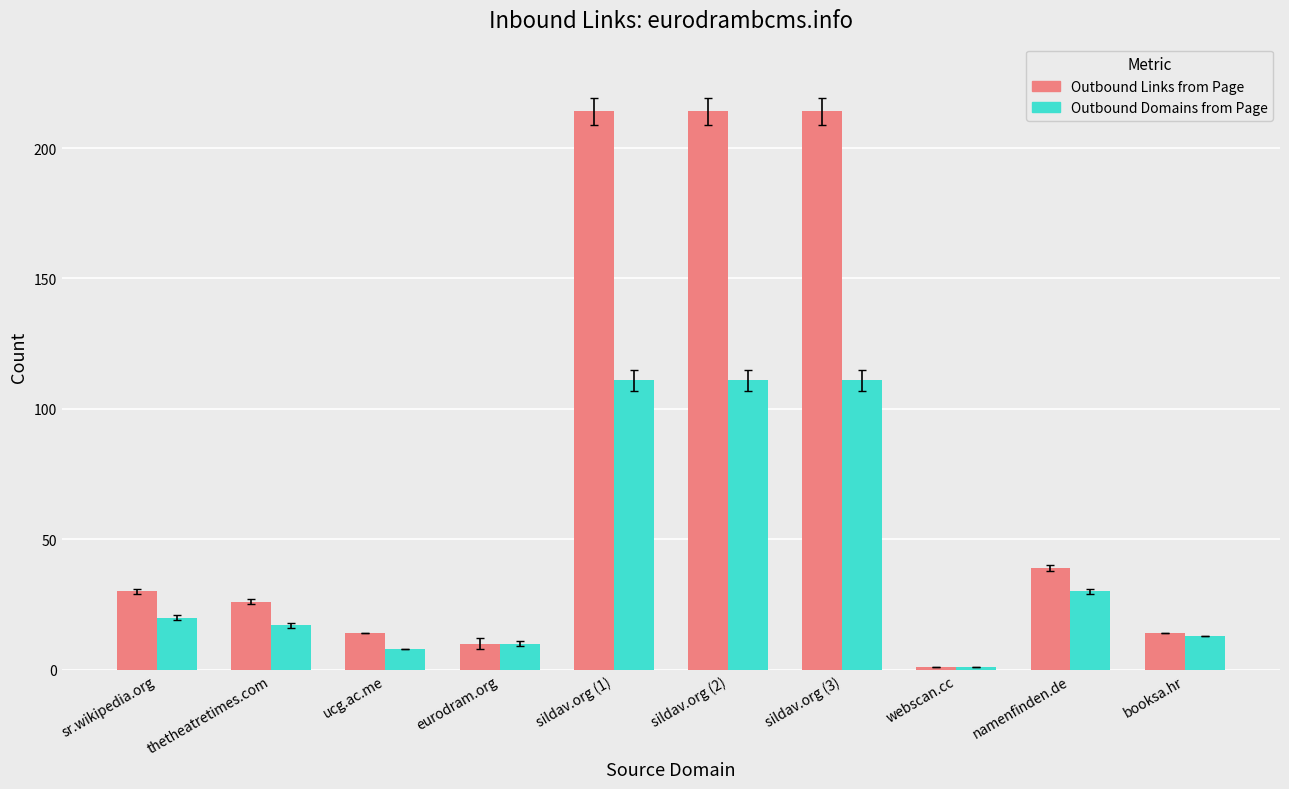

Reading left to right, transcribe all the data shown in this chart.

Outbound Links from Page: sr.wikipedia.org=30	thetheatretimes.com=26	ucg.ac.me=14	eurodram.org=10	sildav.org (1)=214	sildav.org (2)=214	sildav.org (3)=214	webscan.cc=1	namenfinden.de=39	booksa.hr=14
Outbound Domains from Page: sr.wikipedia.org=20	thetheatretimes.com=17	ucg.ac.me=8	eurodram.org=10	sildav.org (1)=111	sildav.org (2)=111	sildav.org (3)=111	webscan.cc=1	namenfinden.de=30	booksa.hr=13